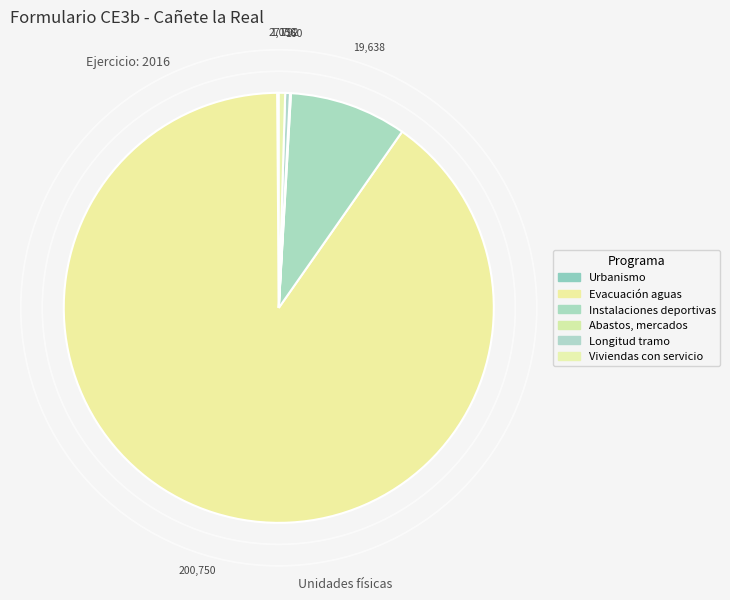

To the nearest percent, what is the average slice percentage?

17%